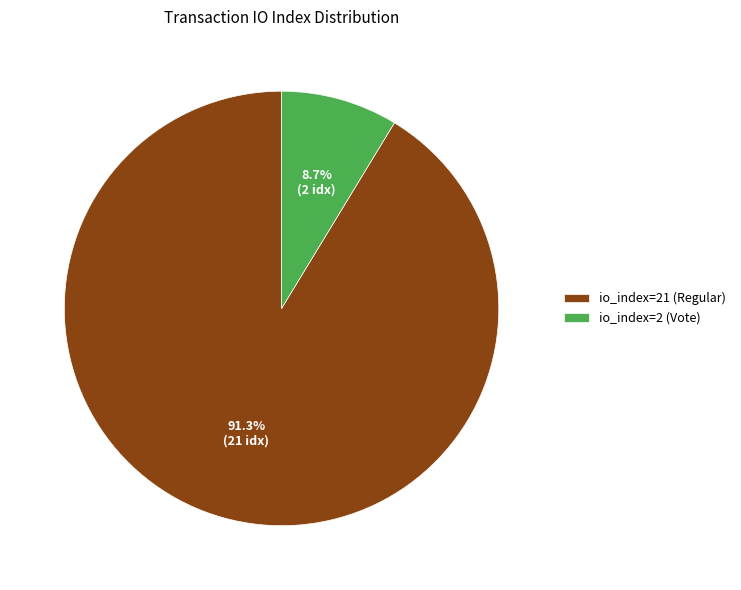

Is there a majority slice in this chart?

Yes